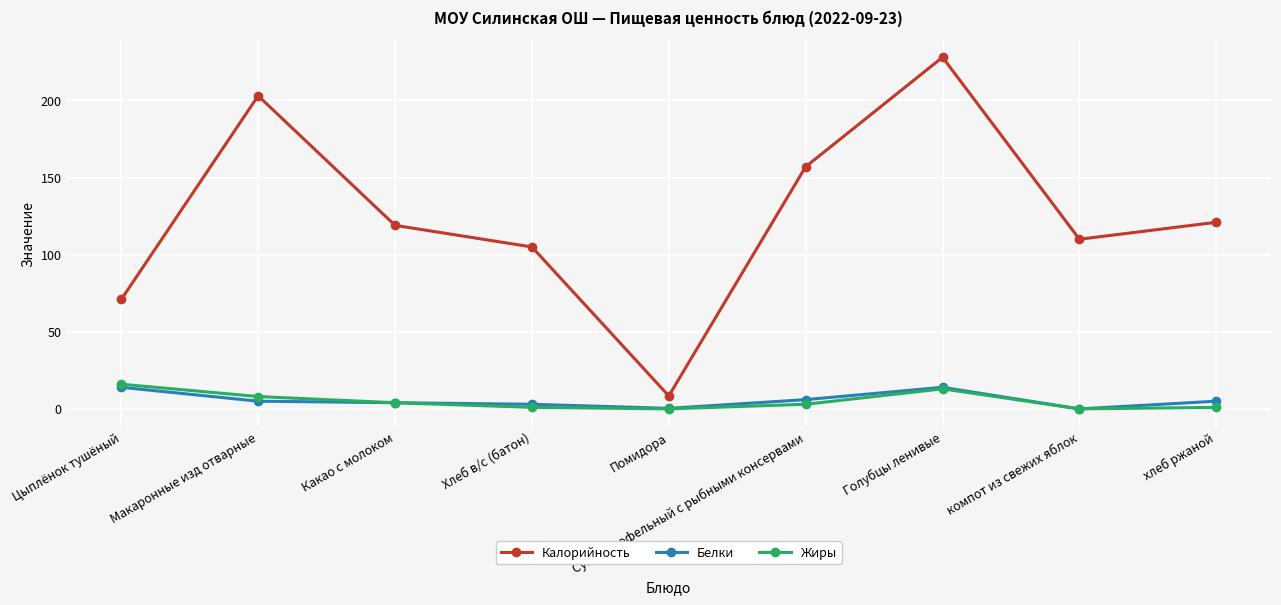

Between Цыплёнок тушёный and компот из свежих яблок, which series saw the biggest shift?

Калорийность